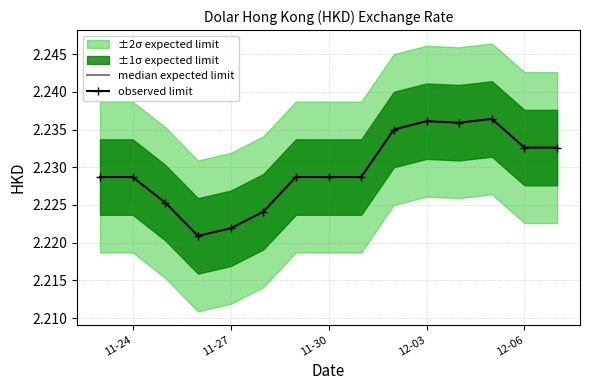

True or false: observed limit and median expected limit cross at least once.

False